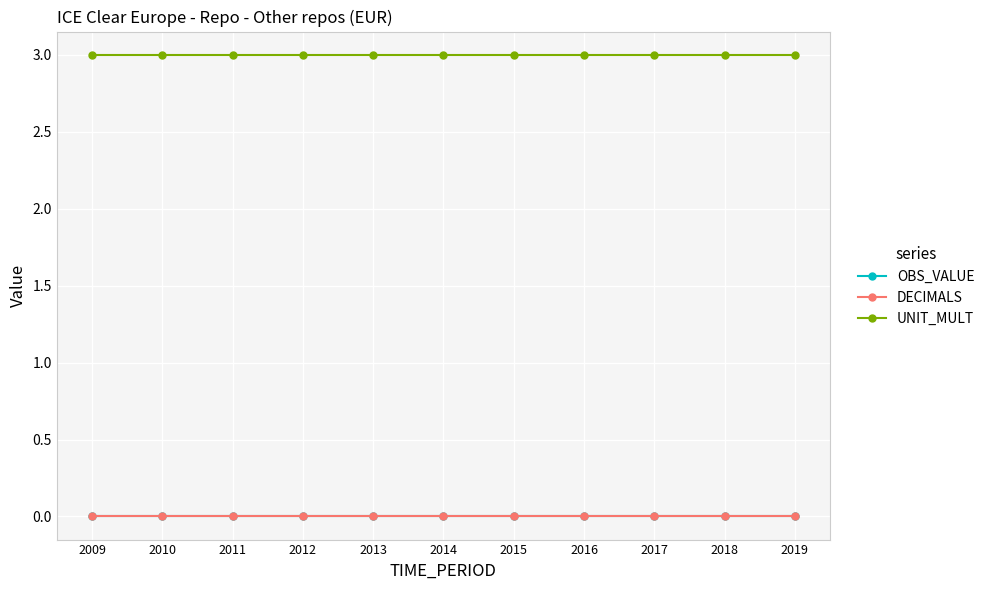

Is this an area chart (filled region under the line)?

No